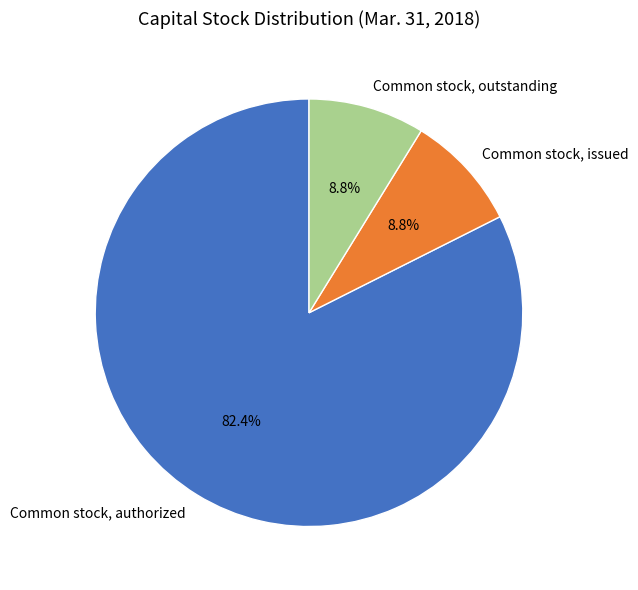

What is the total percentage of Common stock, outstanding and Common stock, authorized?

91.2%